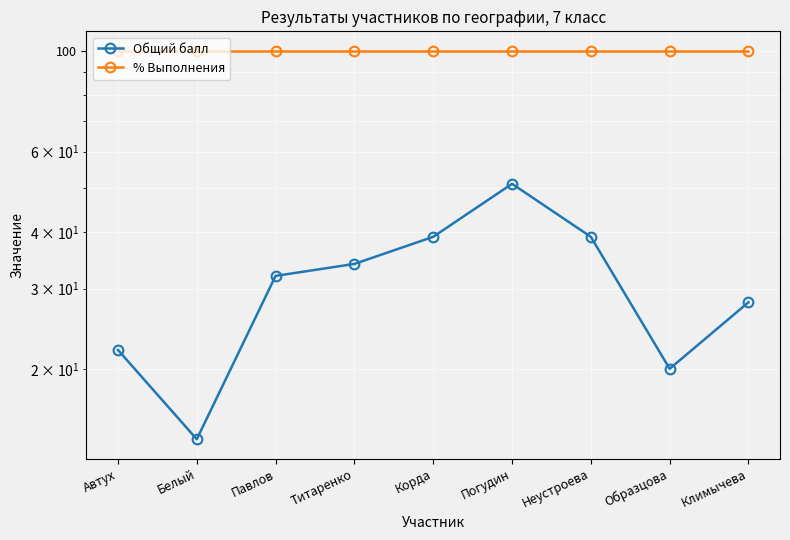

How many lines are shown in the chart?

2